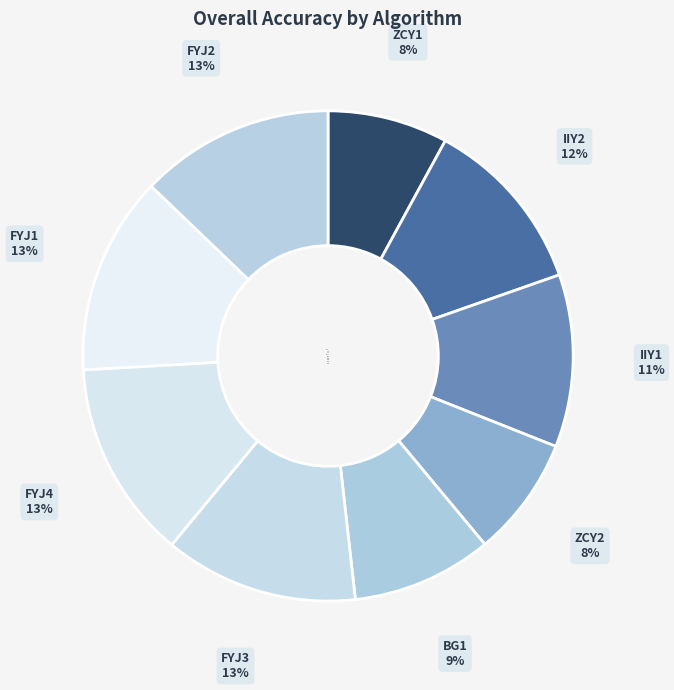

Do FYJ1 and IIY1 together represent more than half of the pie?

No